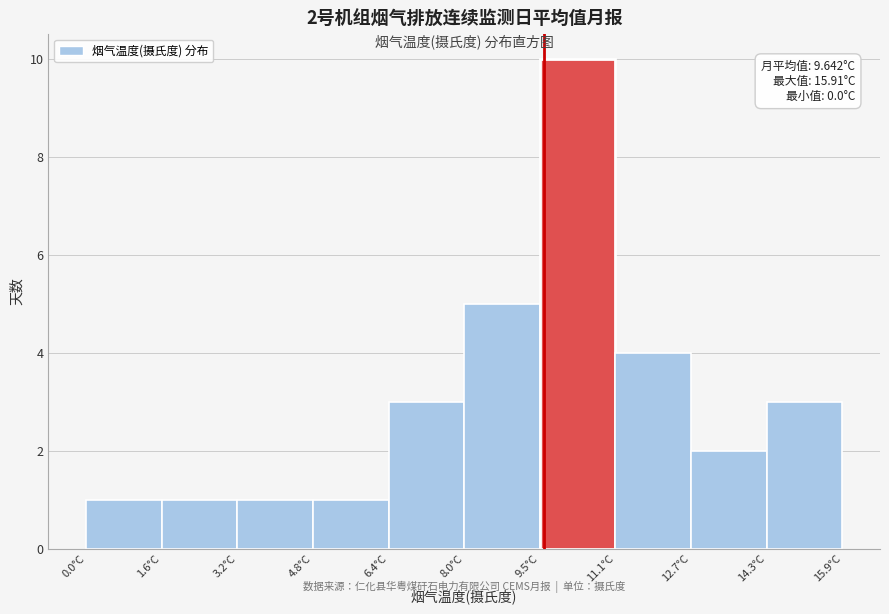

Which range on the x-axis has the tallest bar?

9.6 to 11.2